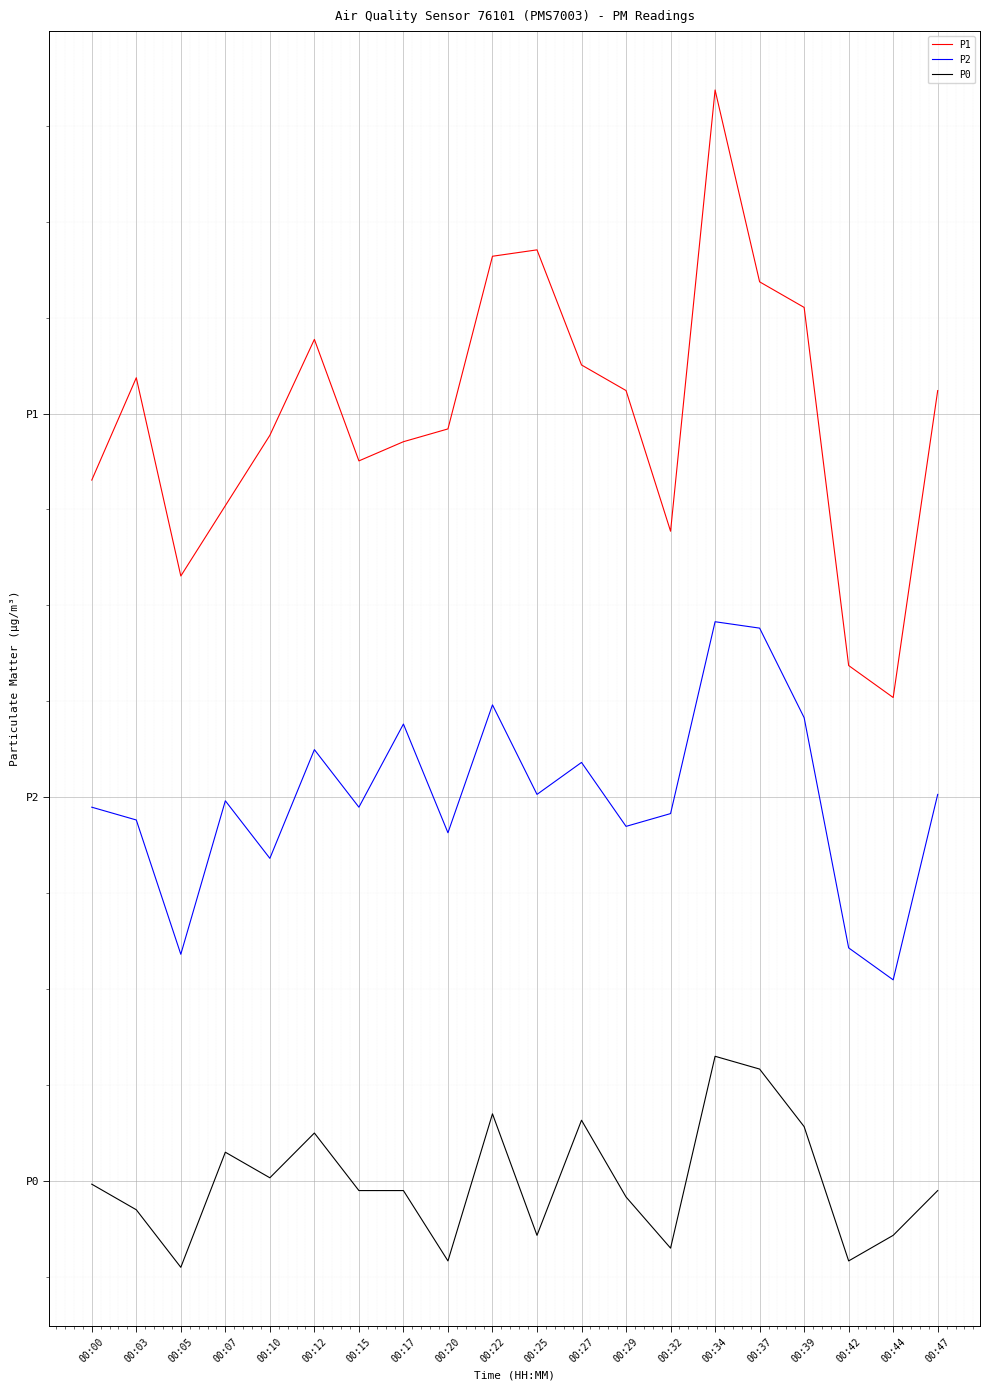

Which series changed the most between 00:00 and 00:22?

P1